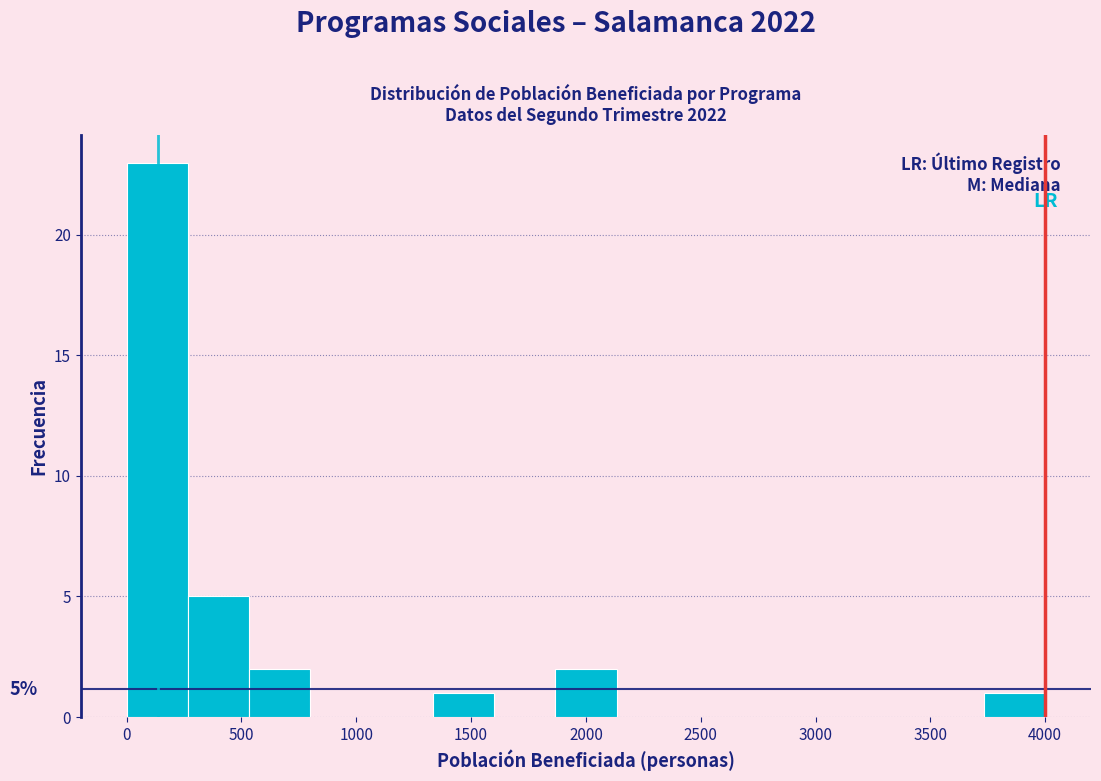

Over which range of the x-axis is the bar tallest?

0 to 250